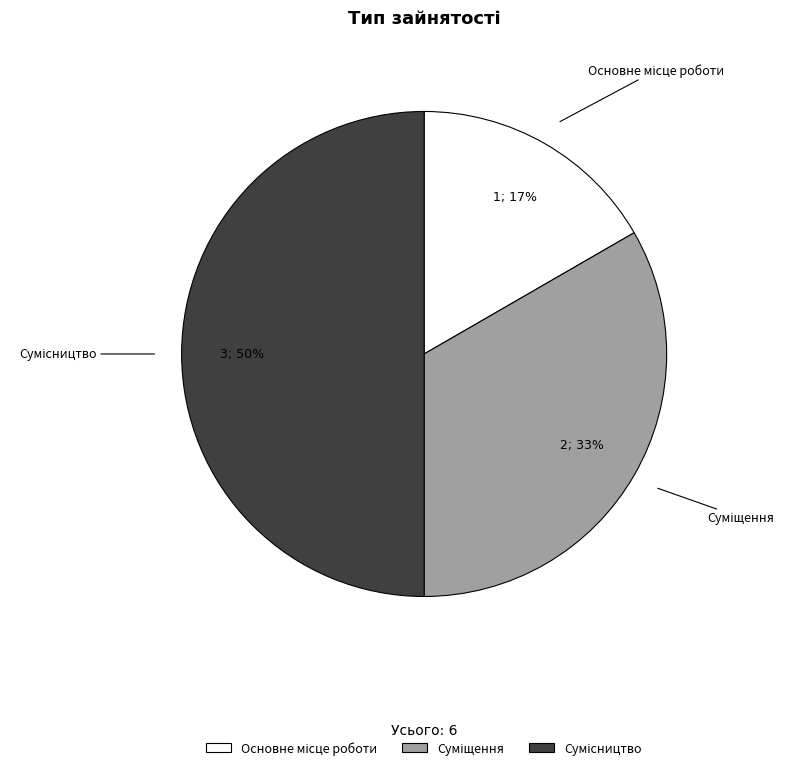

To the nearest percent, what is the difference between the largest and smallest slice percentages?

33%